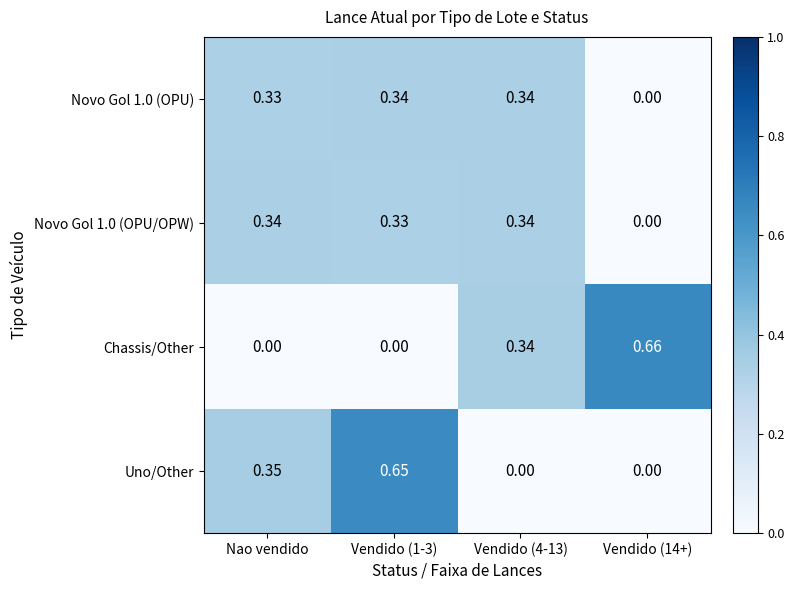

Is the value of Chassis/Other at Vendido (14+) greater than the value of Novo Gol 1.0 (OPU) at Nao vendido?

Yes